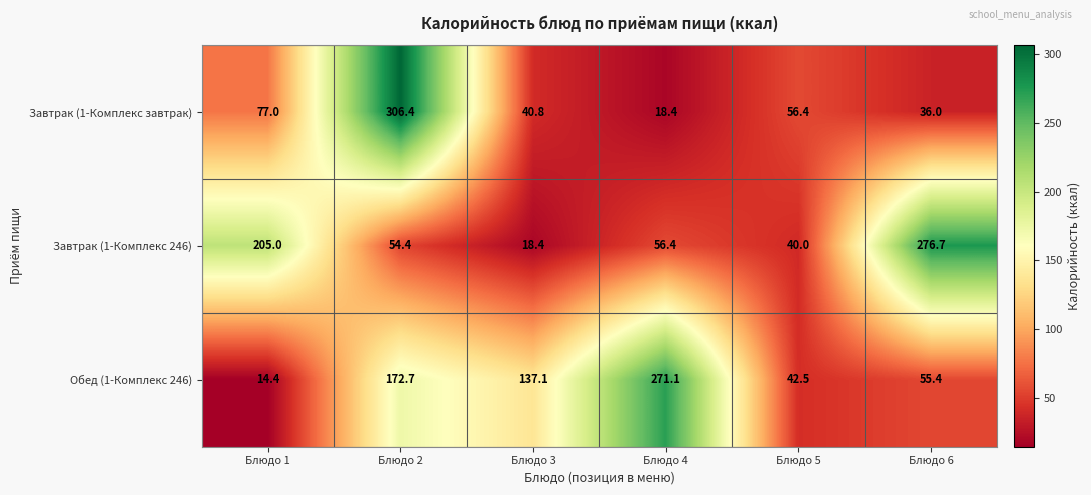

Rank the series at Блюдо 4 from lowest to highest value.

Завтрак (1-Комплекс завтрак), Завтрак (1-Комплекс 246), Обед (1-Комплекс 246)